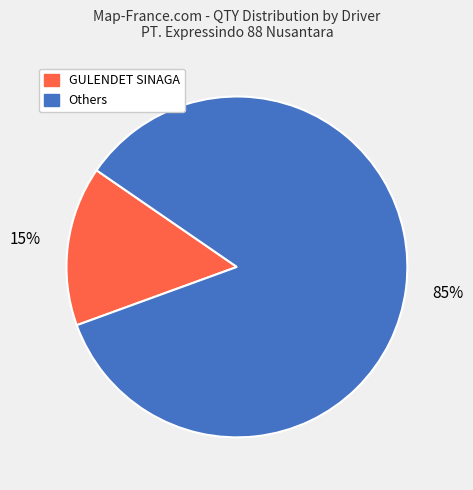

The Others slice represents 85% of the pie. True or false?

True